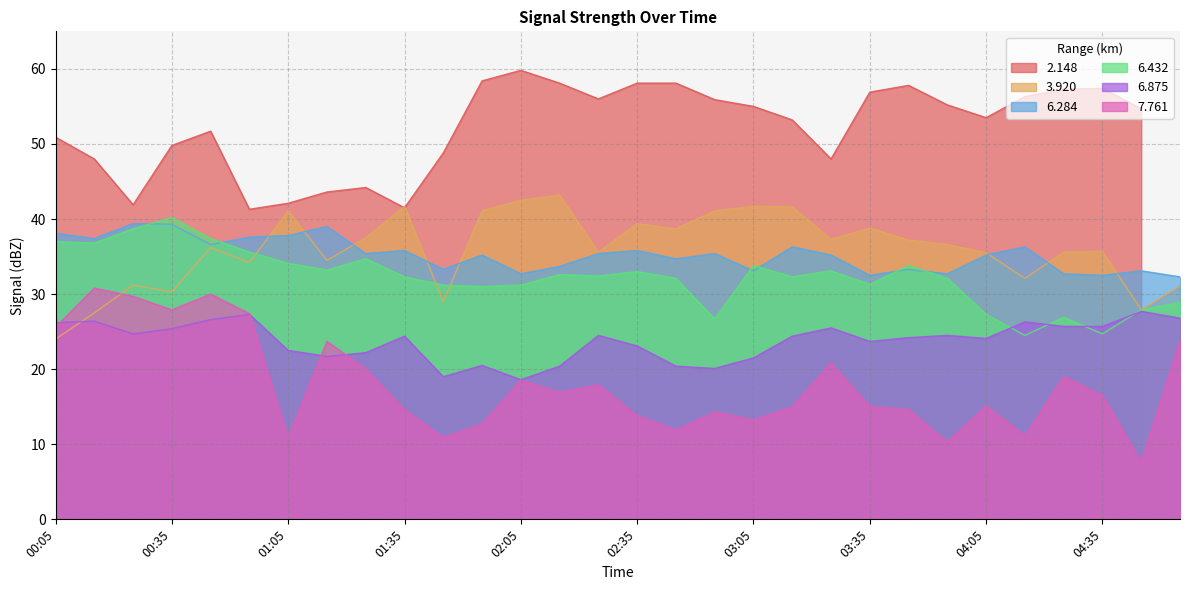

The 6.432 series shows 70.6 at 00:35. True or false?

False